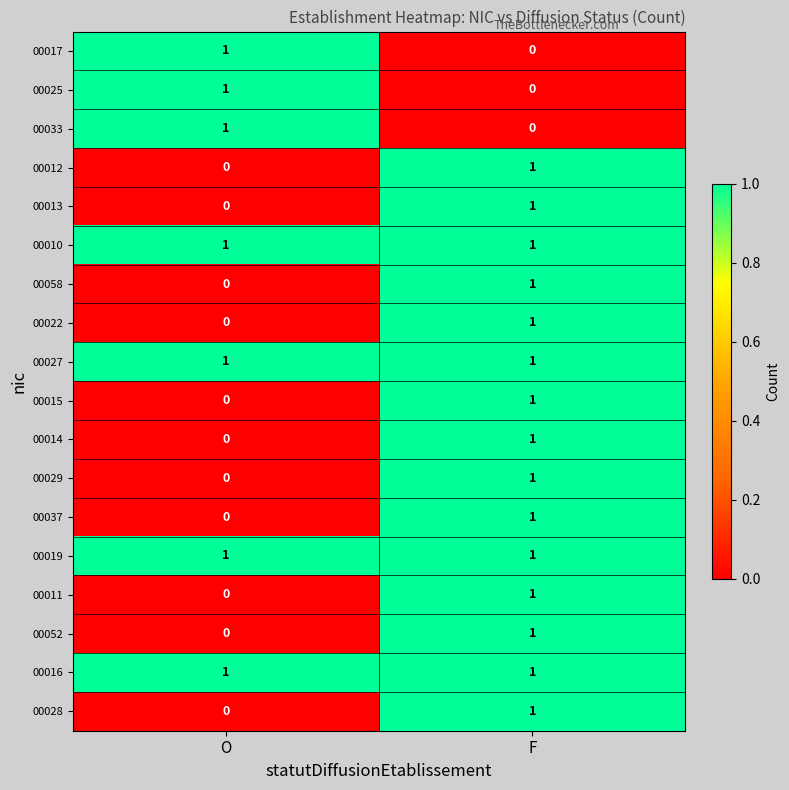

Which category has the highest value in the 00033 series?

O